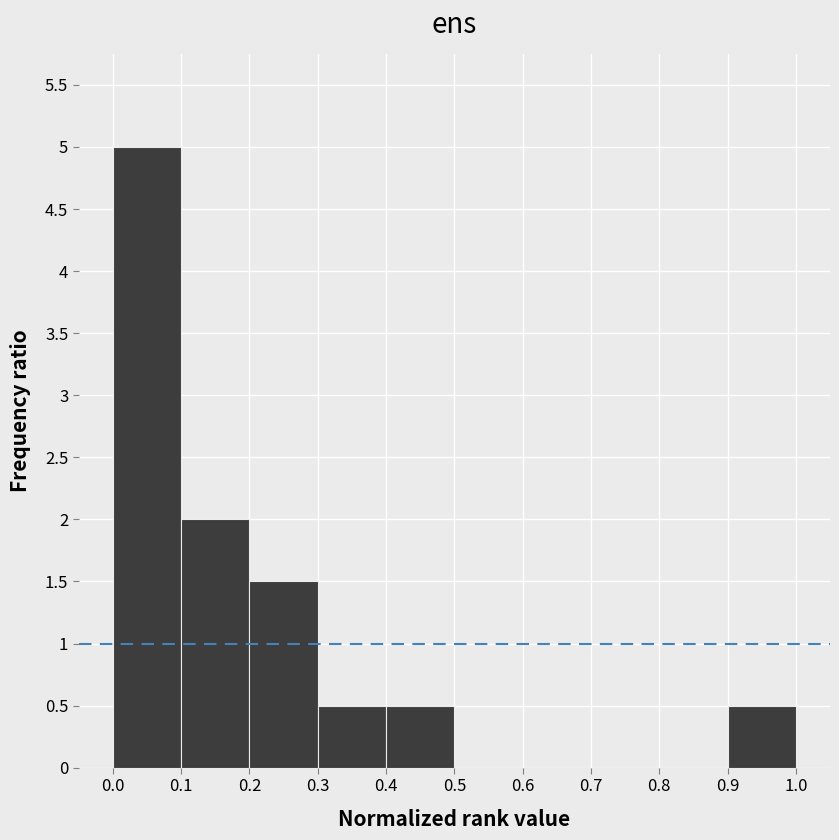

What is the height of the bar covering 0.2 to 0.3 on the x-axis? The values are not printed on the chart, so give them approximately, as read against the axis.

1.5